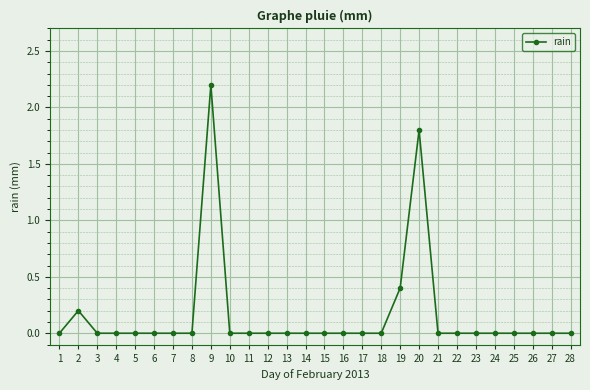

Which category has the highest value across all series?

9